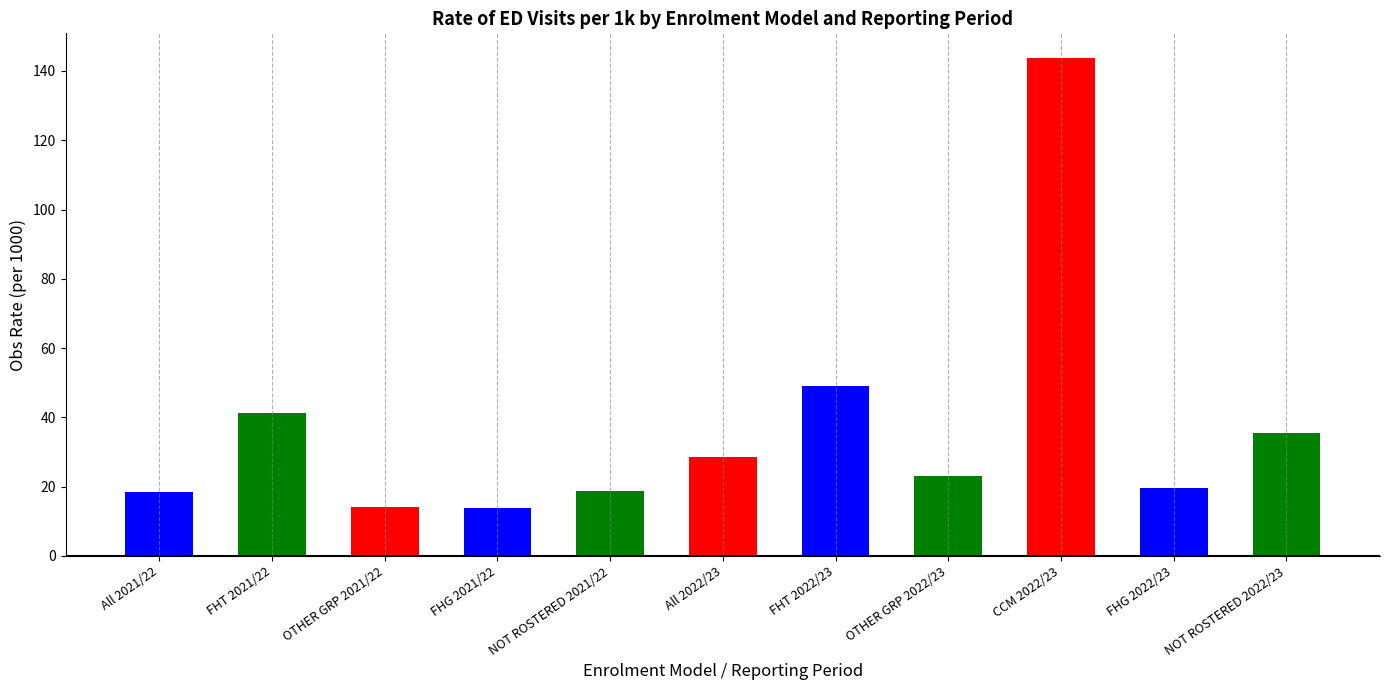

True or false: the data shows 6.8 at FHG 2022/23.

False